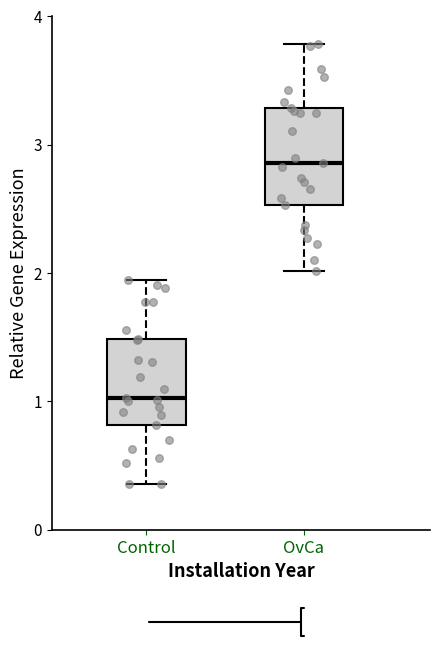

Reading left to right, read every box against the y-axis: the position of its median line, the range the box covers, and the ends of its whiskers. The values are not printed on the chart, so give them approximately, as read against the axis.

Control: median 1.0, box 0.8 to 1.5, whiskers 0.4 to 1.9
OvCa: median 2.9, box 2.5 to 3.3, whiskers 2.0 to 3.8